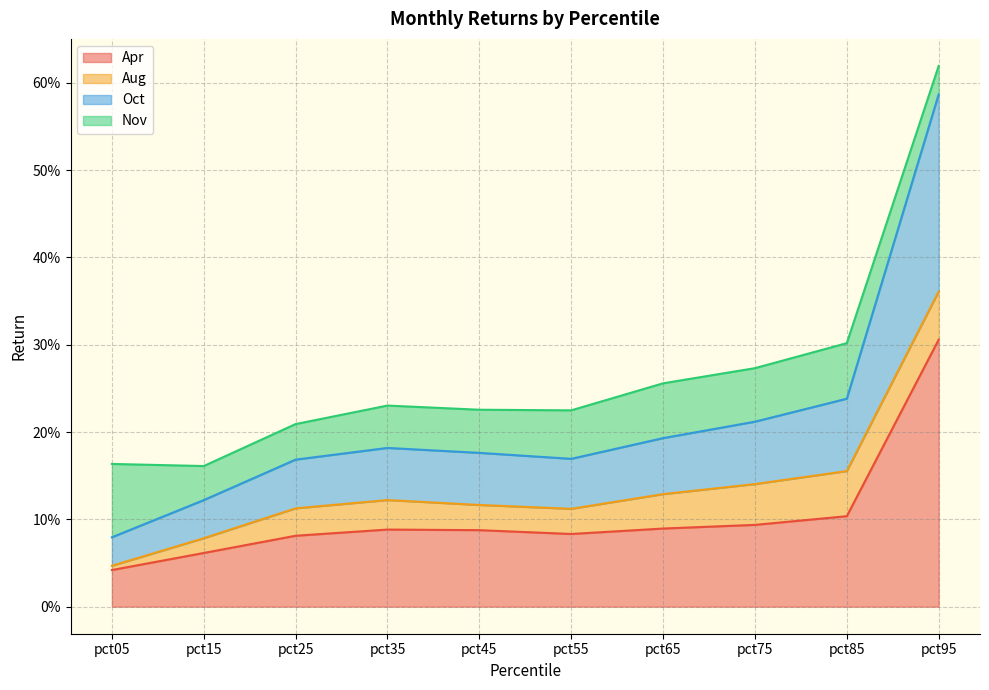

True or false: Apr and Oct intersect in this chart.

False